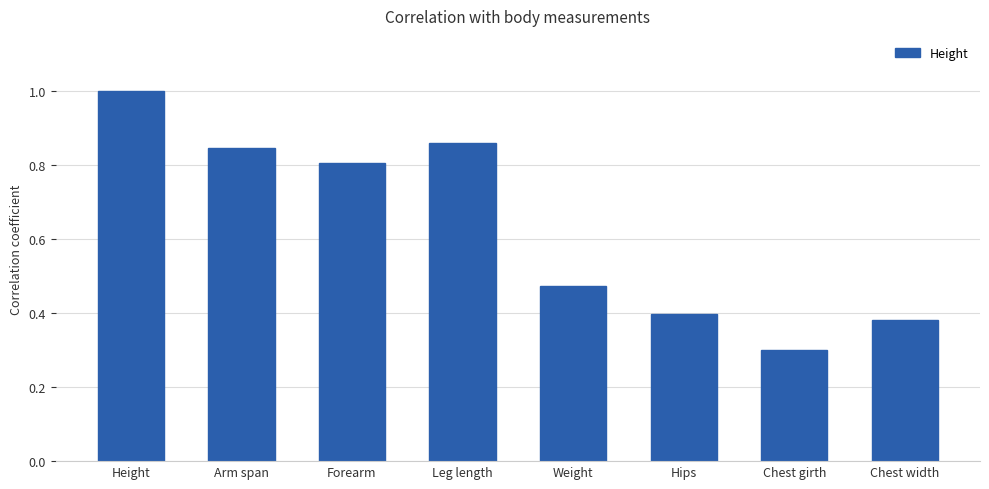

What is the maximum value shown in the chart?

1.0